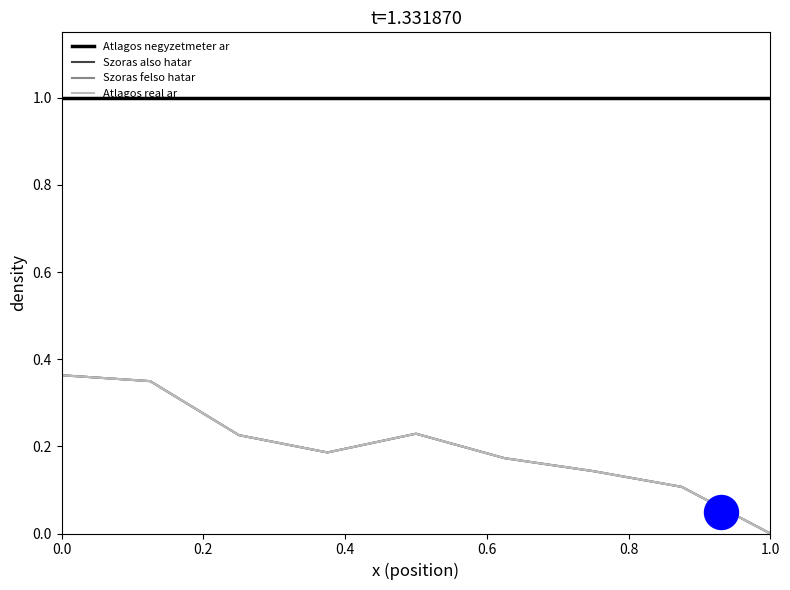

What is the total value across all series at 0.2?

2.0